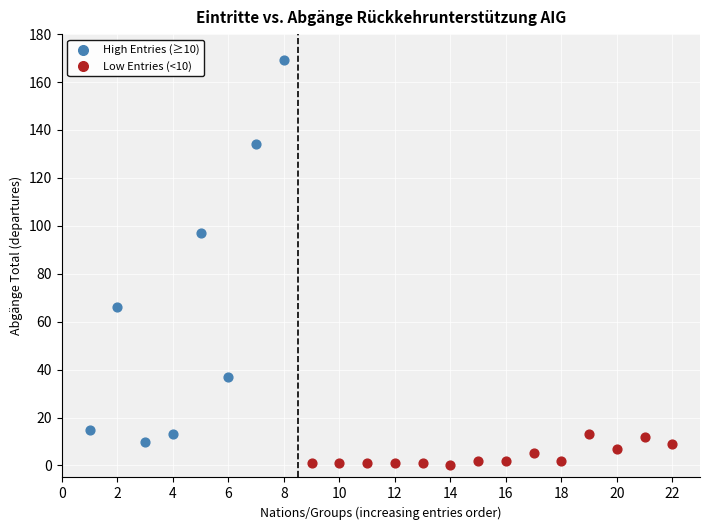

Which series contains the highest Y value?

High Entries (≥10)